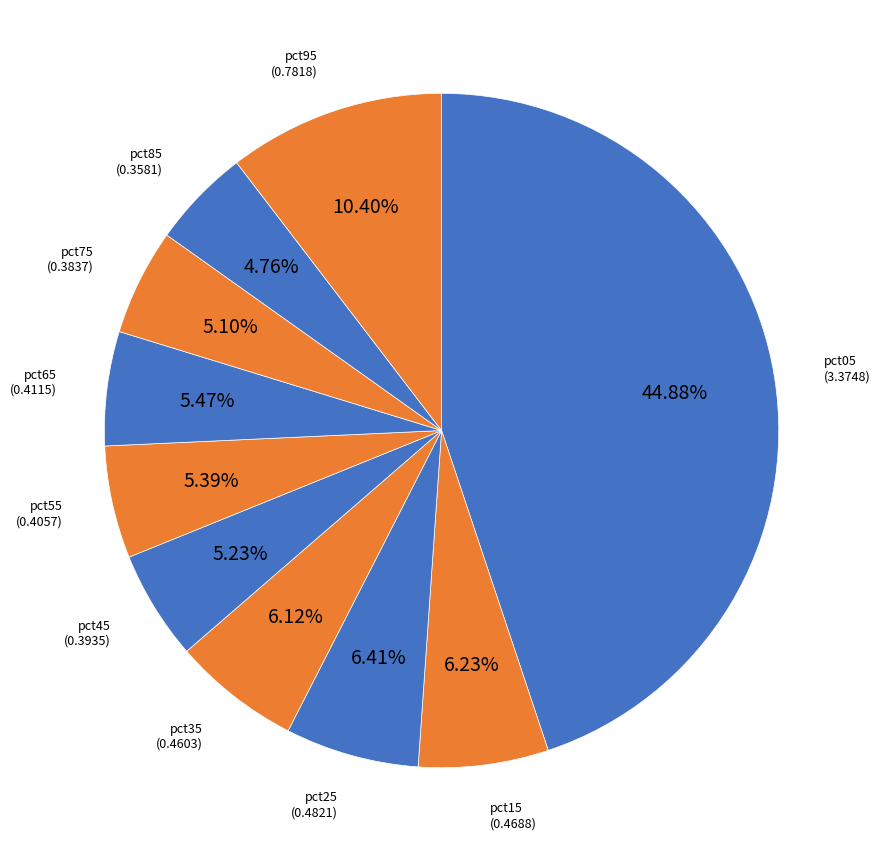

How many slices are in this pie chart?

10